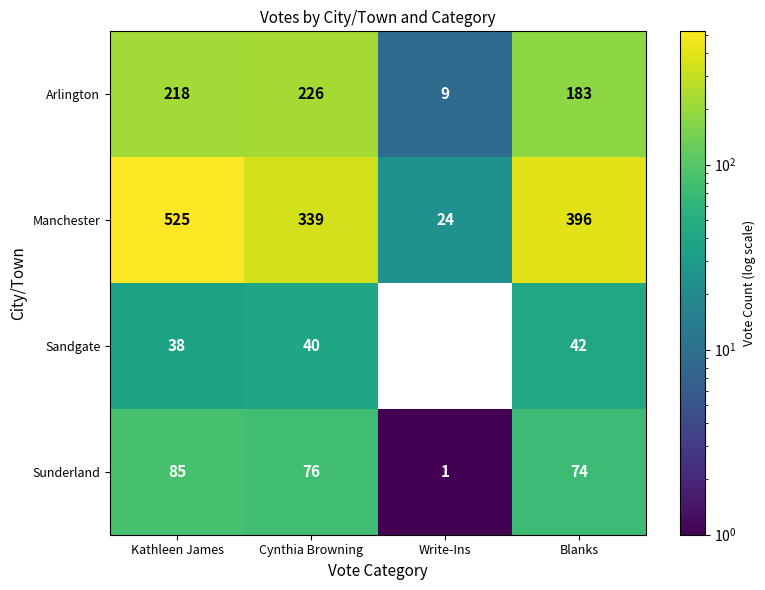

Reading left to right, extract all data points from this chart.

Arlington: Kathleen James=218	Cynthia Browning=226	Write-Ins=9	Blanks=183
Manchester: Kathleen James=525	Cynthia Browning=339	Write-Ins=24	Blanks=396
Sandgate: Kathleen James=38	Cynthia Browning=40	Write-Ins=0	Blanks=42
Sunderland: Kathleen James=85	Cynthia Browning=76	Write-Ins=1	Blanks=74